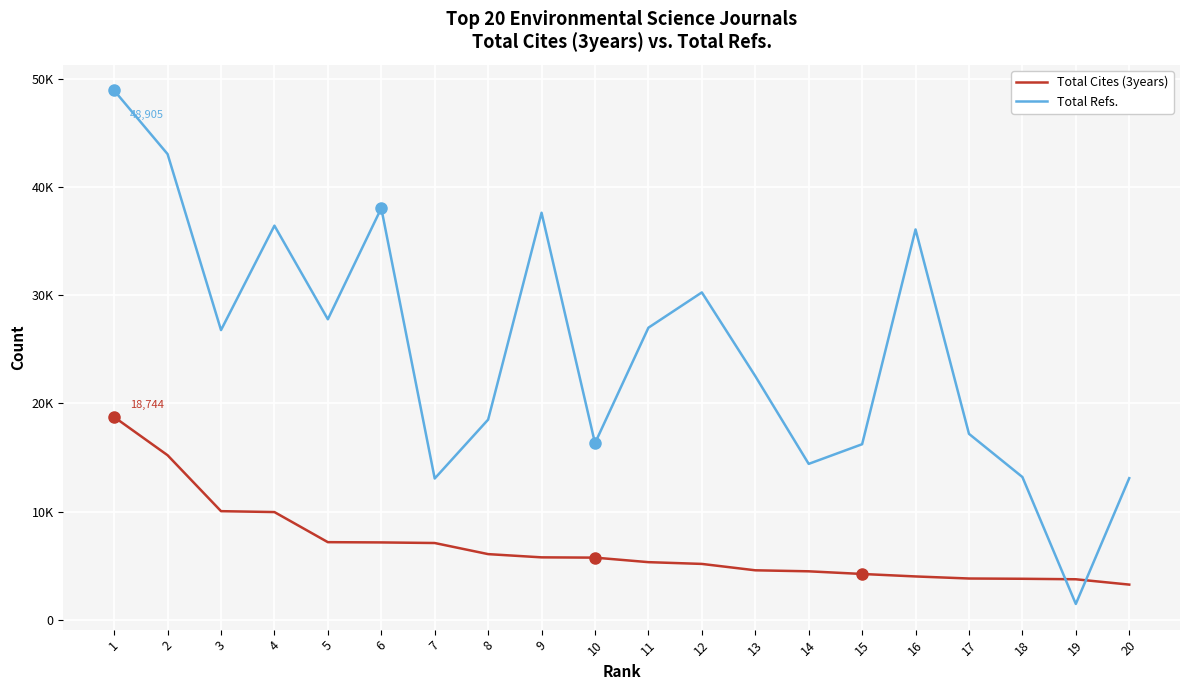

After their last crossing, which series has the higher values: Total Cites (3years) or Total Refs.?

Total Refs.